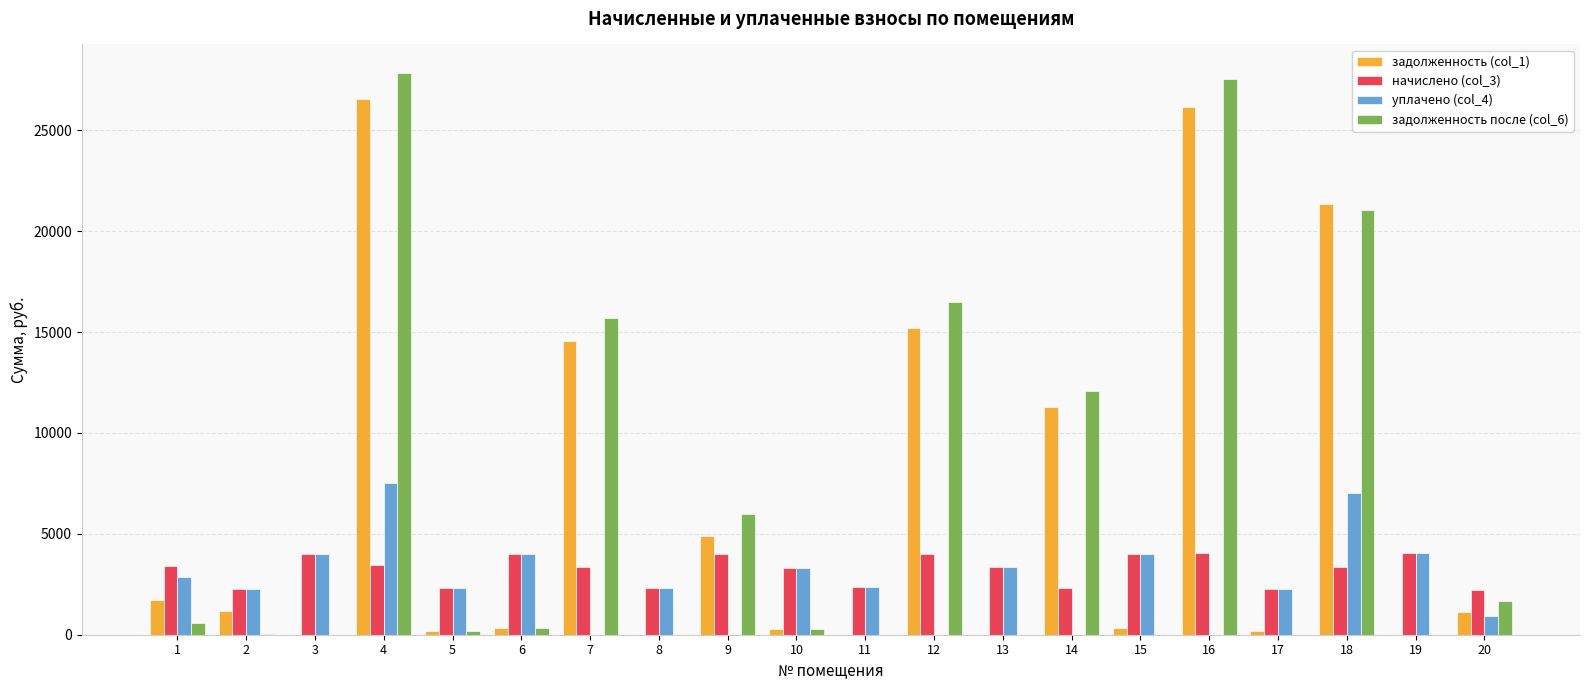

What is the sum of all уплачено (col_4) values?

52443.1